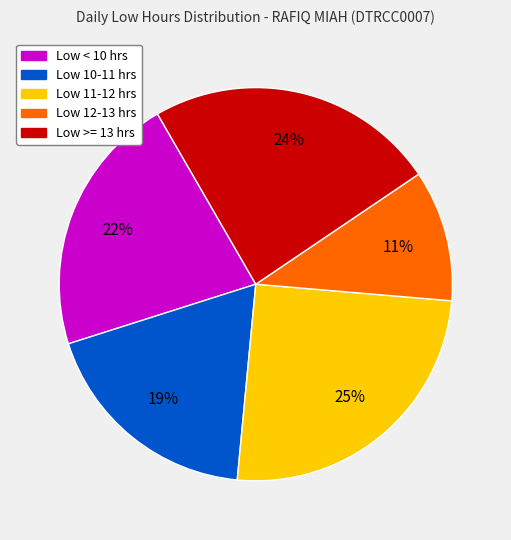

The Low 12-13 hrs slice represents 11% of the pie. True or false?

True